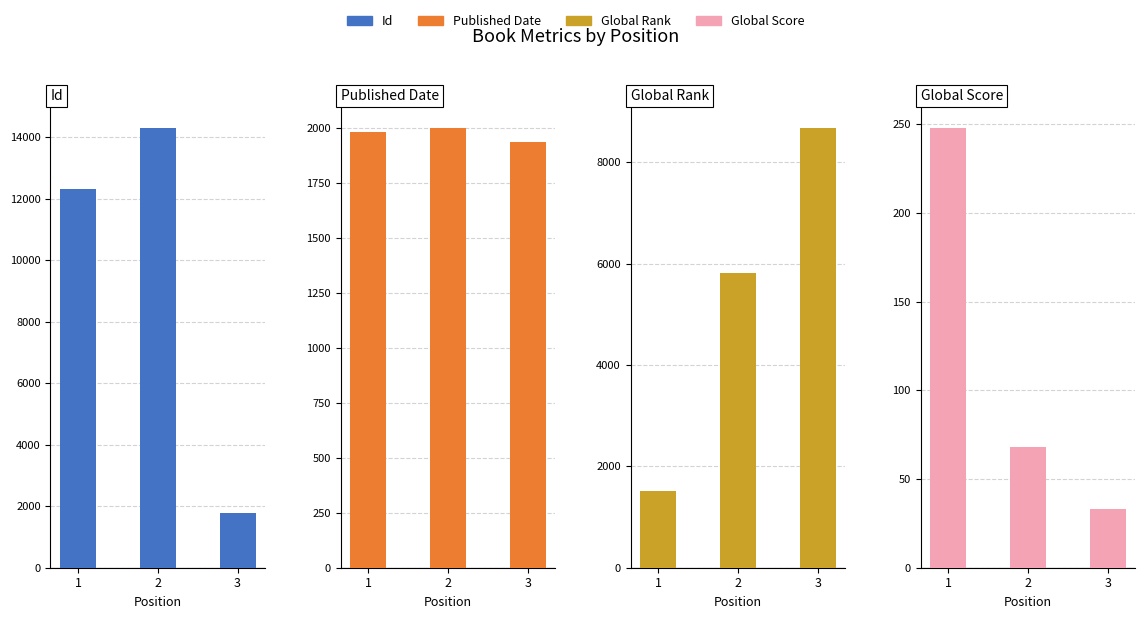

Which series has the largest range (max minus min)?

Id